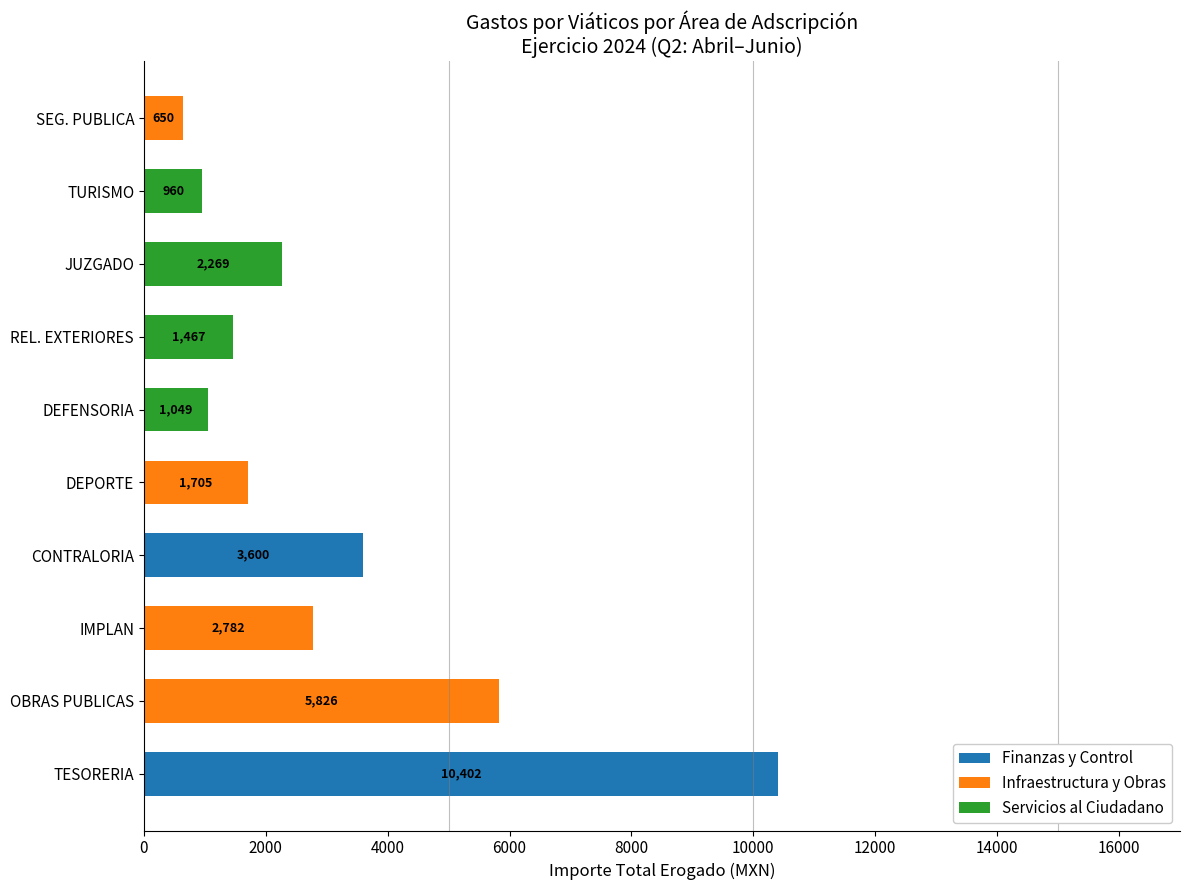

True or false: Finanzas y Control has a value of 0.0 at DEFENSORIA.

True